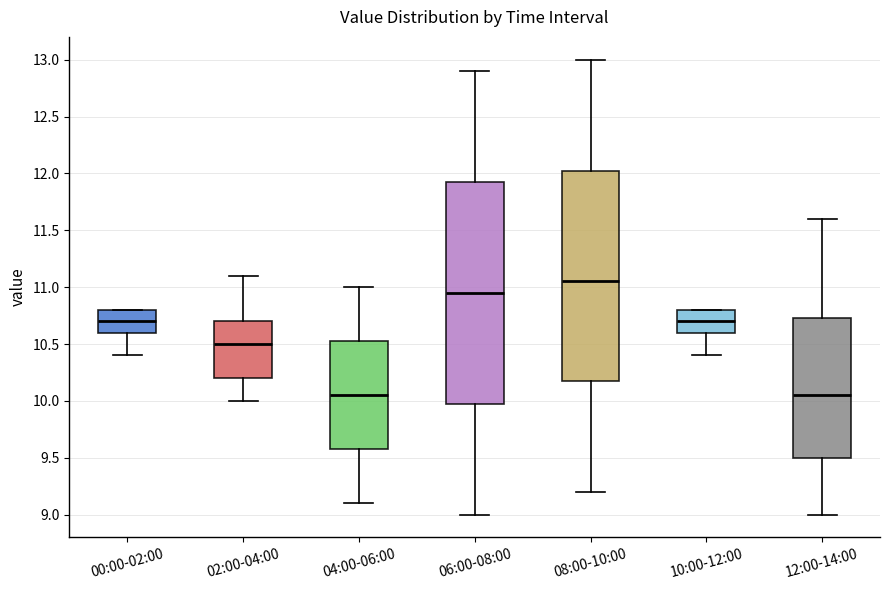

Comparing the boxes themselves (not the whiskers), which one is the tallest?

06:00-08:00